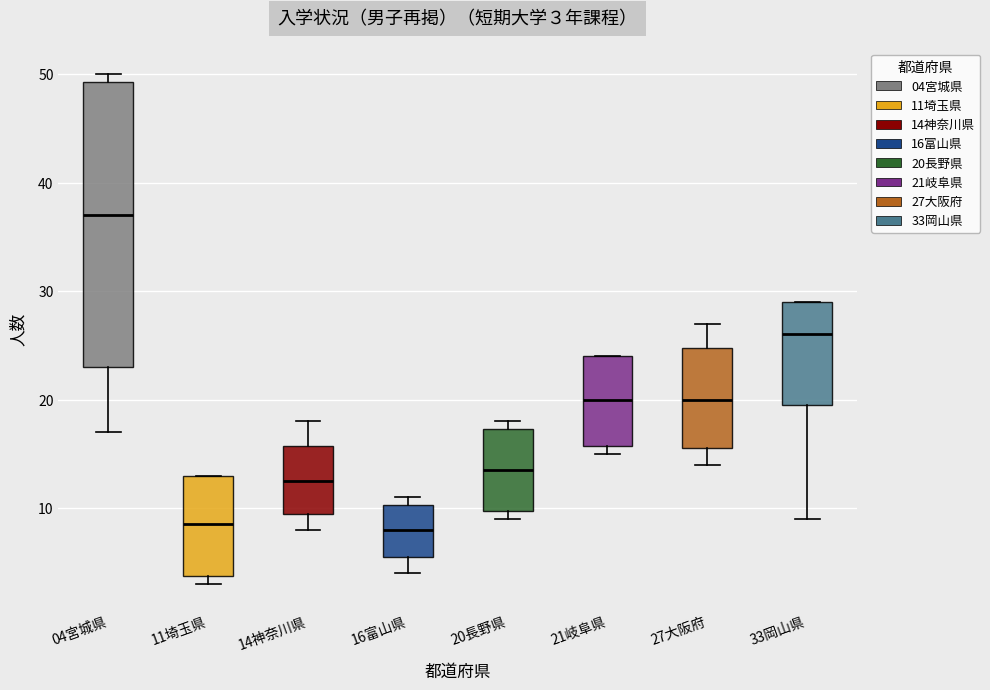

Which box is the tallest, from its lower edge to its upper edge?

04宮城県